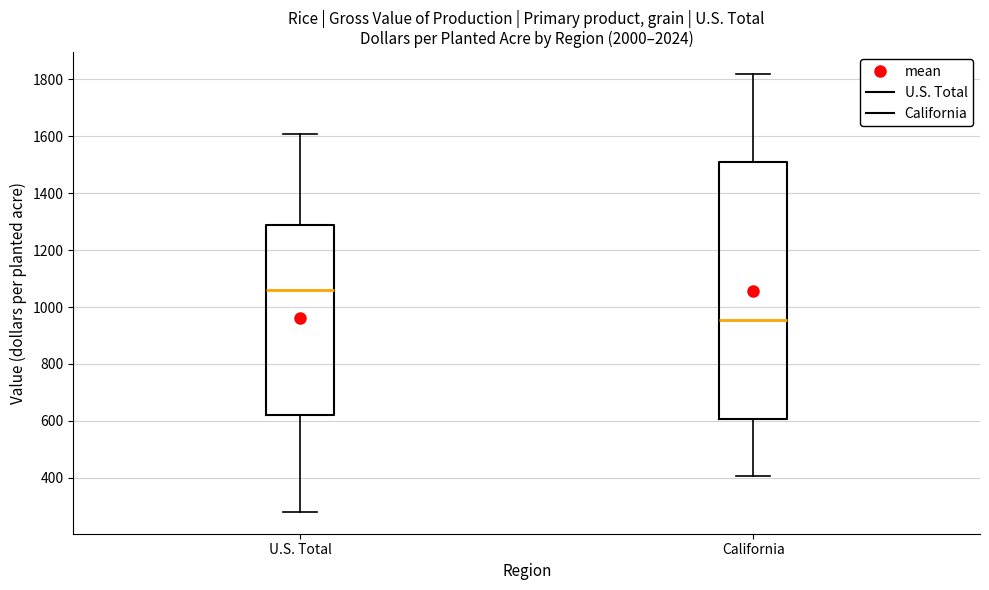

Where does the lower whisker of the box for U.S. Total end on the y-axis? The values are not printed on the chart, so give them approximately, as read against the axis.

280